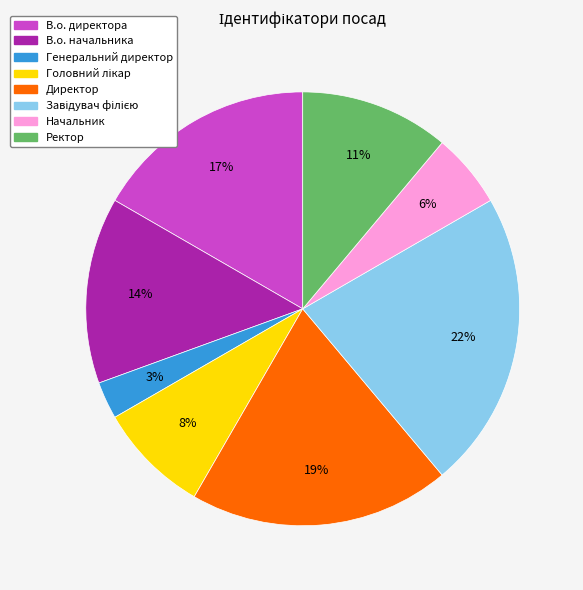

To the nearest percent, what portion does В.о. директора represent?

17%